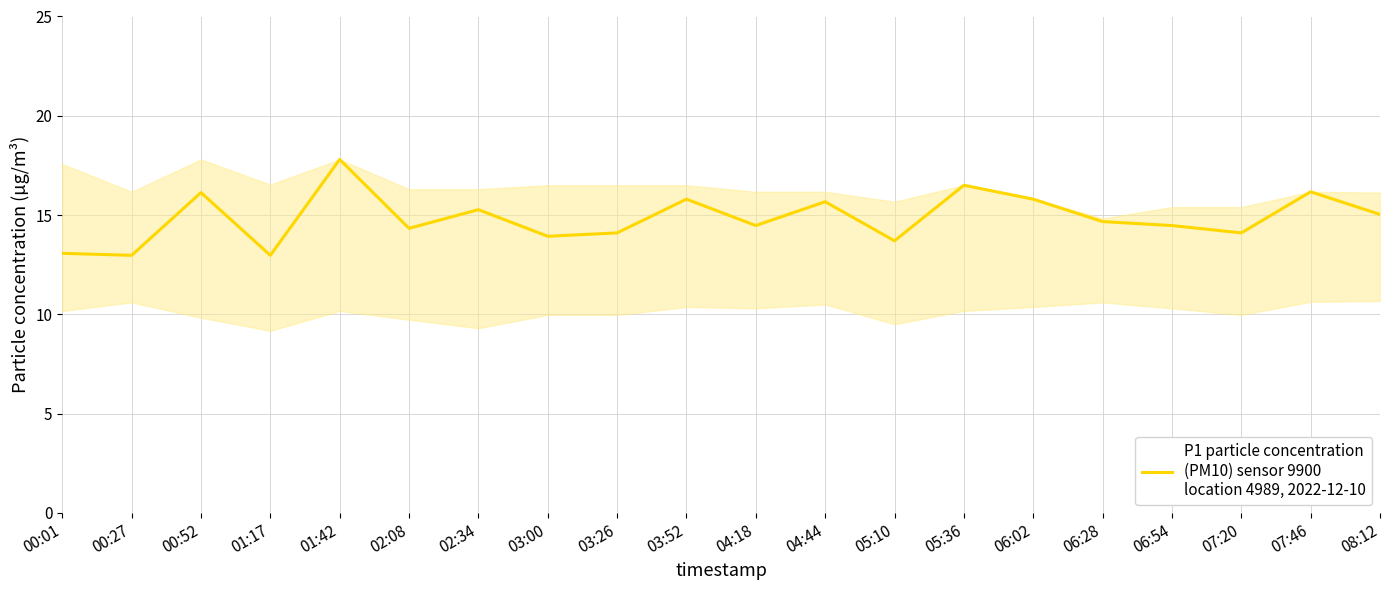

At which category does the chart reach its peak across all series?

01:42